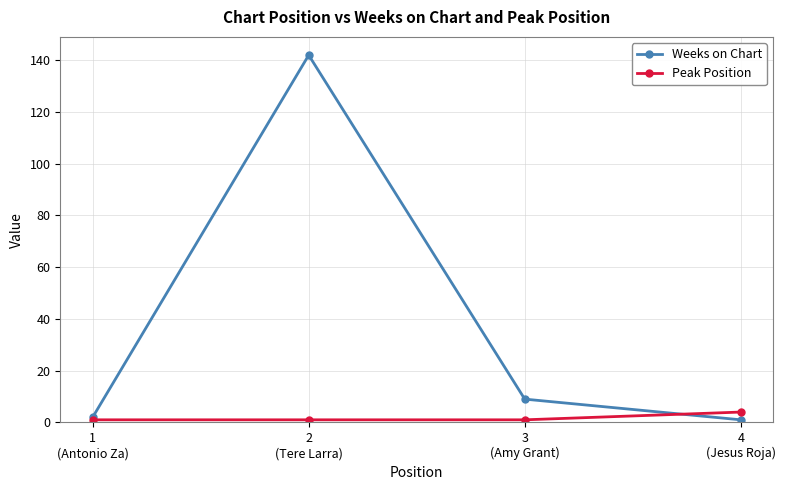

Rank the series by their average value, from lowest to highest.

Peak Position, Weeks on Chart